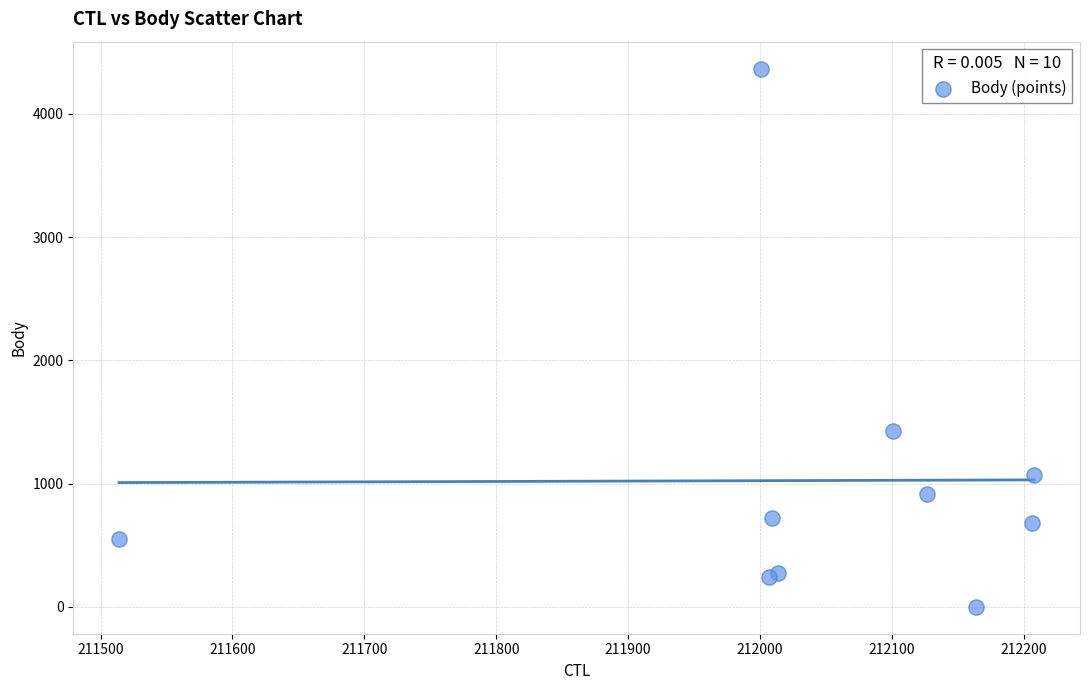

What Y value in the scatter plot is closest to 2183?

1426